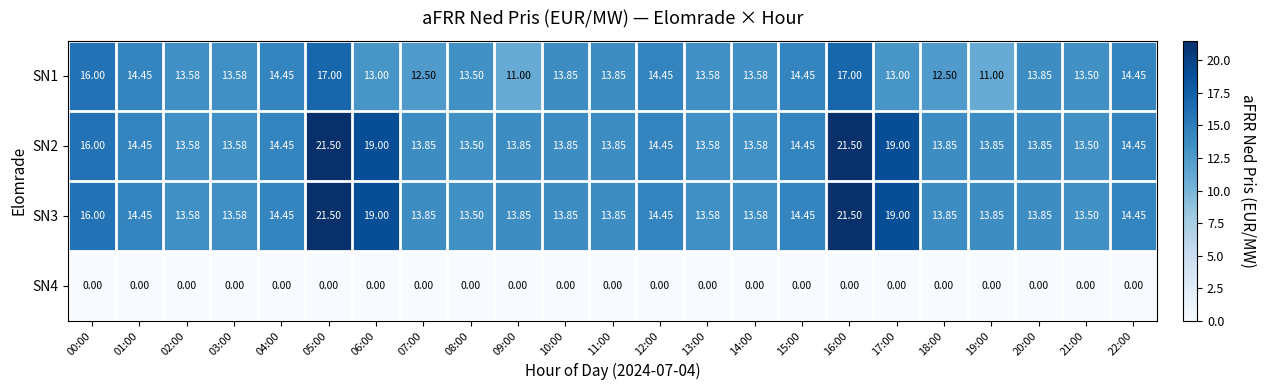

List the series in order of their peak value, highest first.

SN2, SN3, SN1, SN4